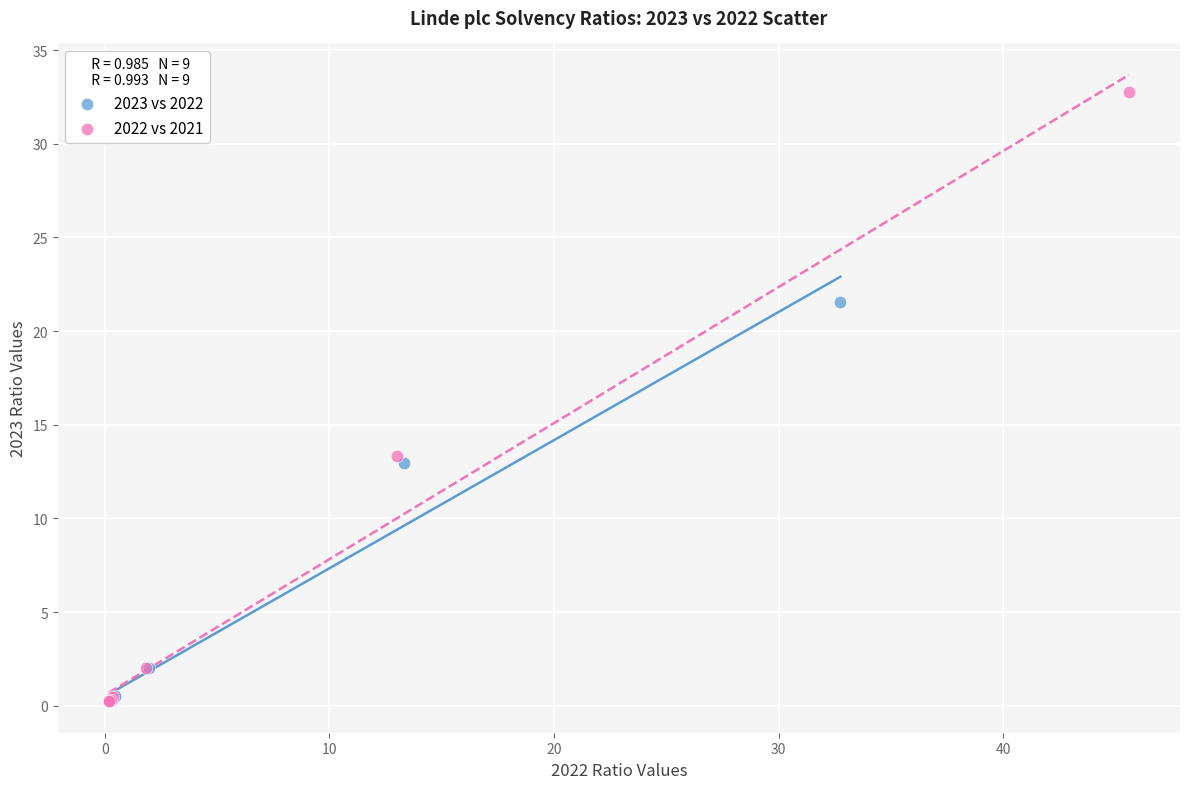

Which series reaches the maximum Y coordinate?

2022 vs 2021